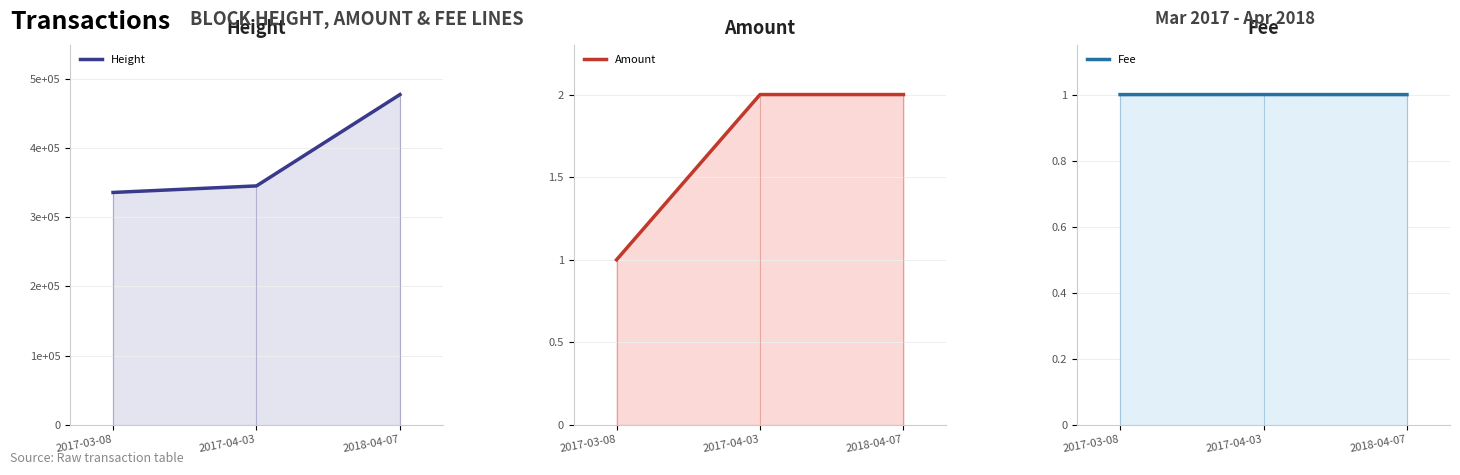

What is the value of the Height point at the 2nd from the left?

345195.0